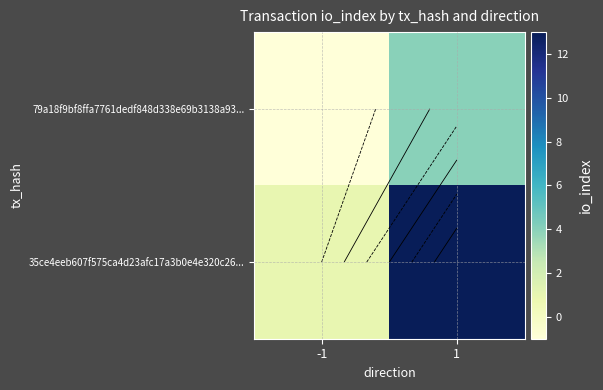

At which label does 35ce4eeb607f575ca4d23afc17a3b0e4e320c26... reach its peak?

1